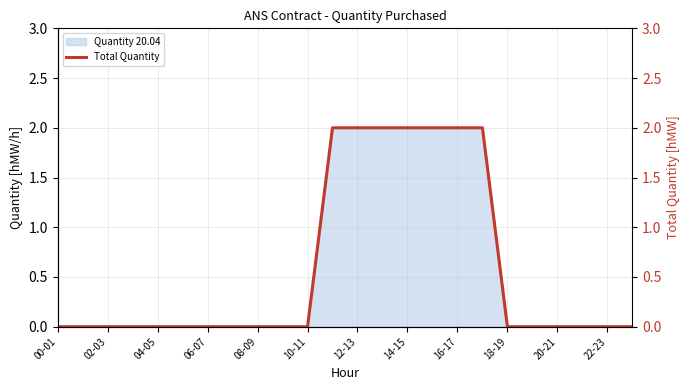

Does the chart have visible grid lines?

Yes